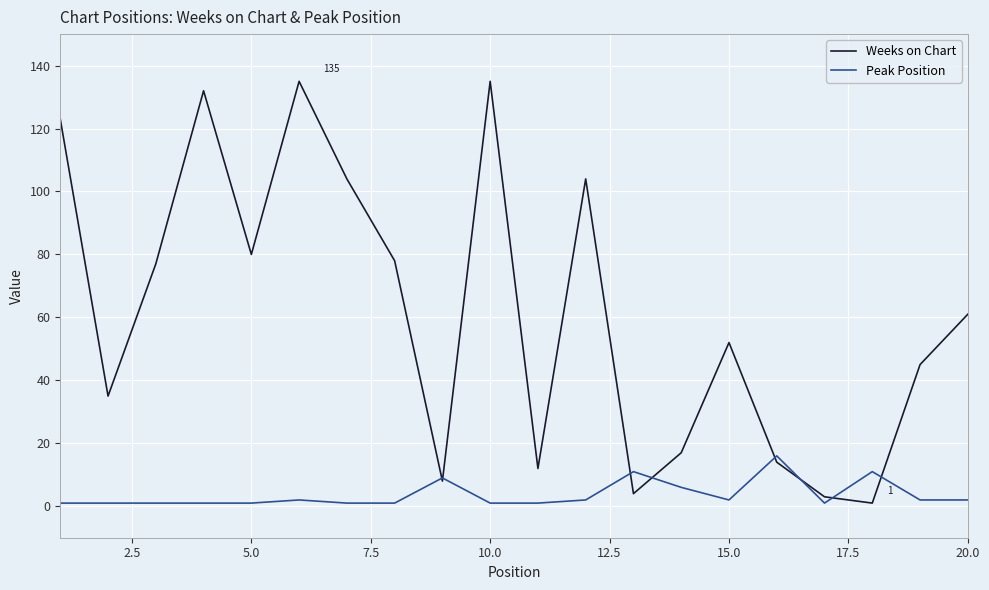

Rank the series by their average value, from lowest to highest.

Peak Position, Weeks on Chart